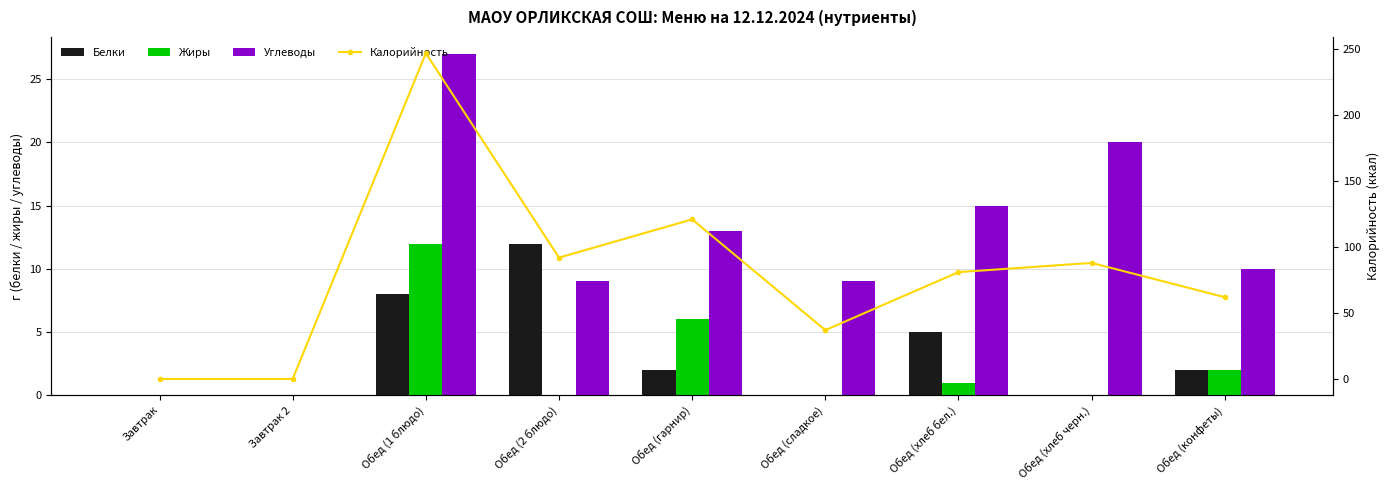

Which has a higher value, Завтрак or Обед (2 блюдо)?

Обед (2 блюдо)